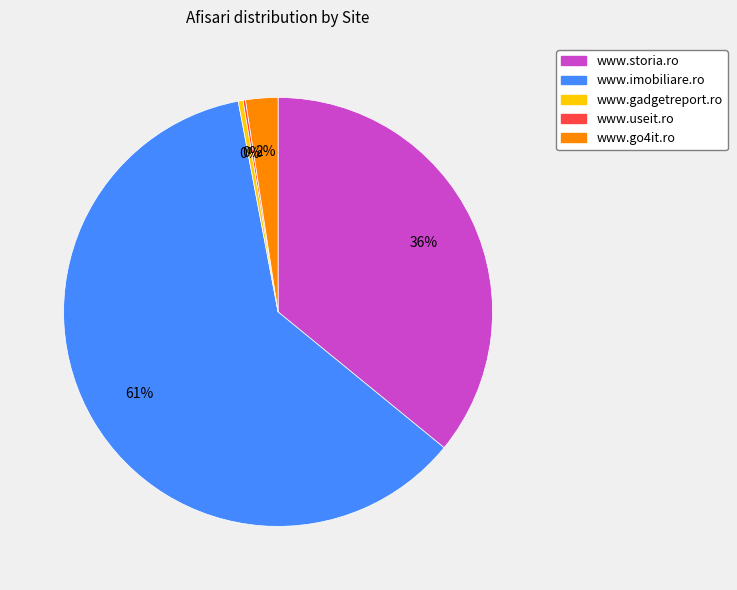

To the nearest percent, what portion does www.go4it.ro represent?

2%